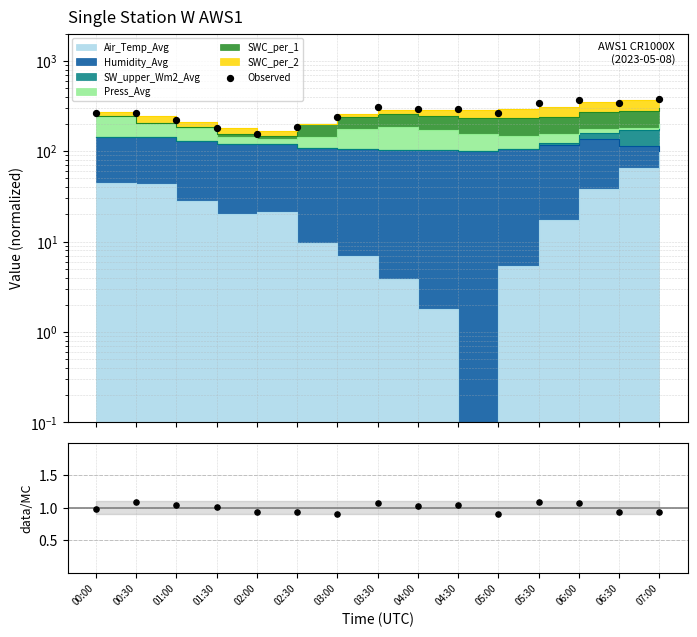

Which series has the largest Y range (max minus min)?

Observed